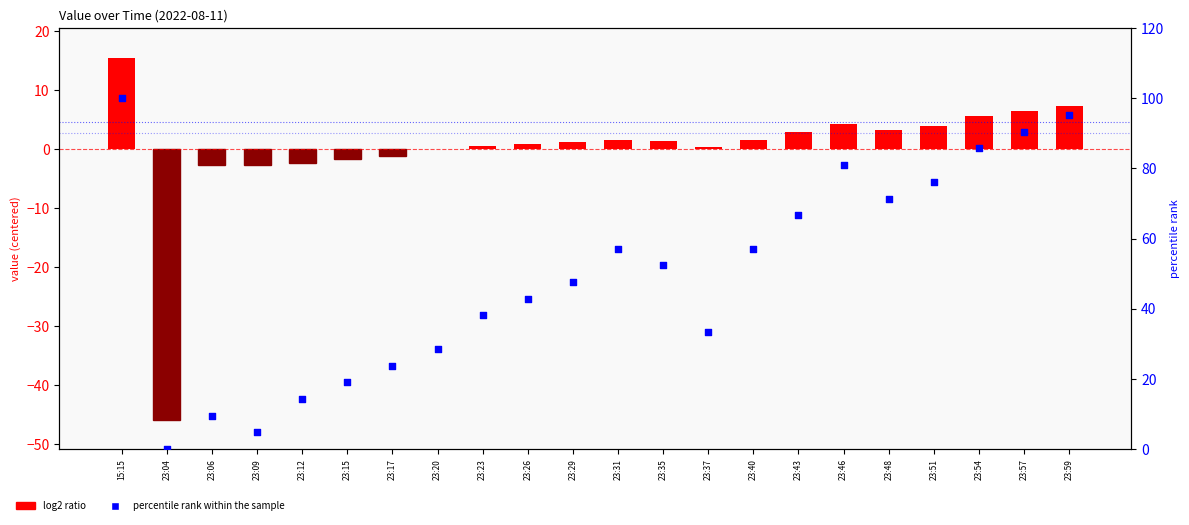

At how many categories does at least one series exceed -25?

22